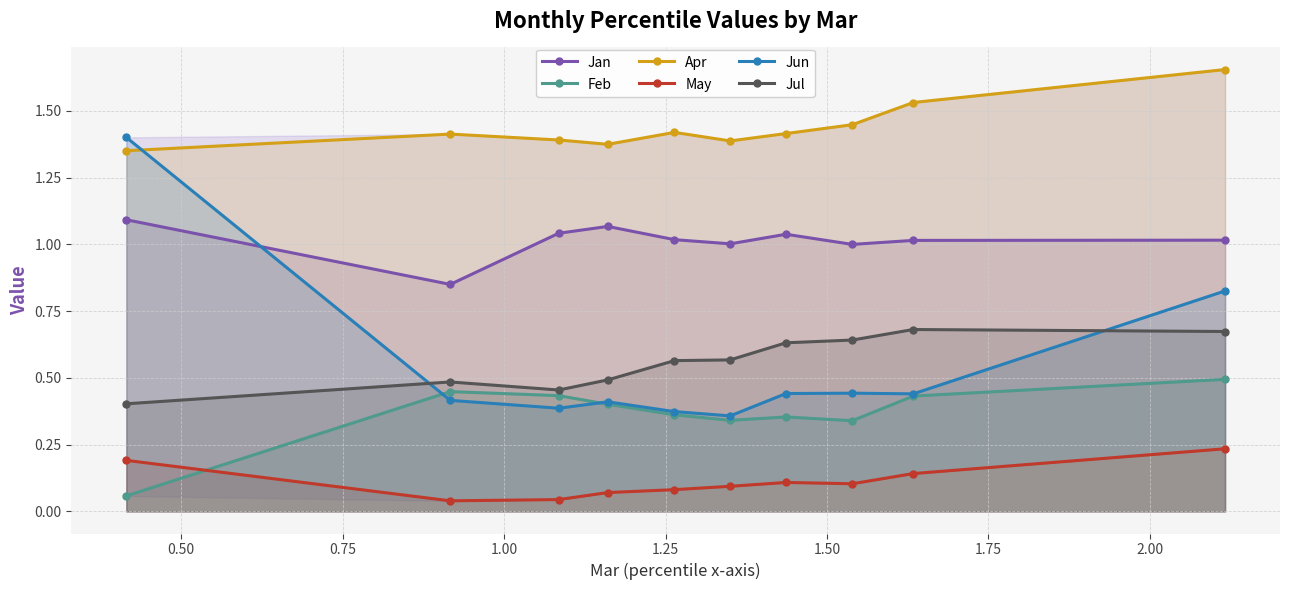

What is the difference between the maximum and second lowest values in the Jun series?

1.0